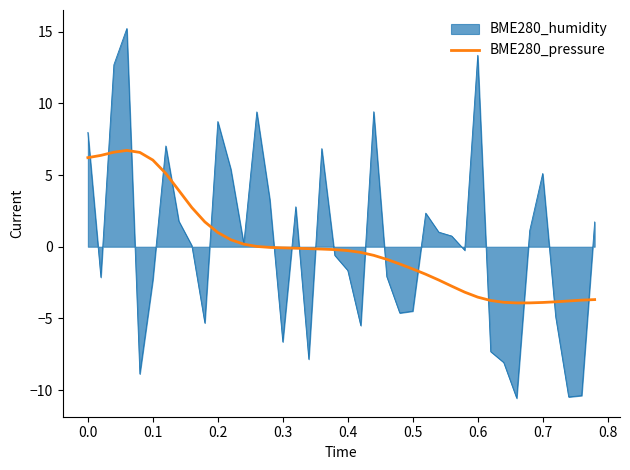

What is the greatest value displayed?

15.2